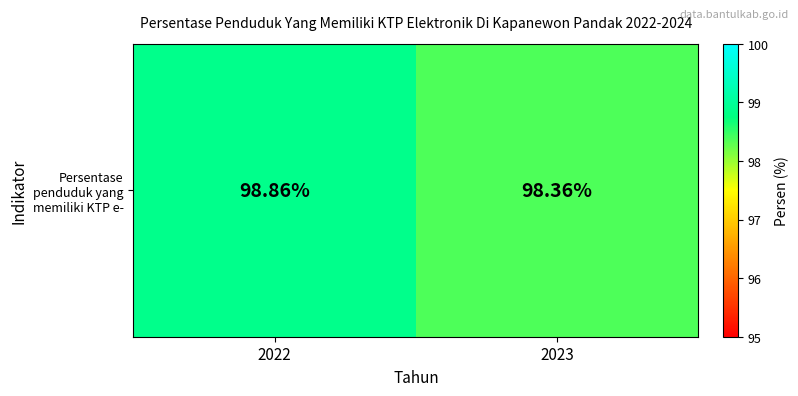

Reading left to right, extract all data points from this chart.

98.9	98.4